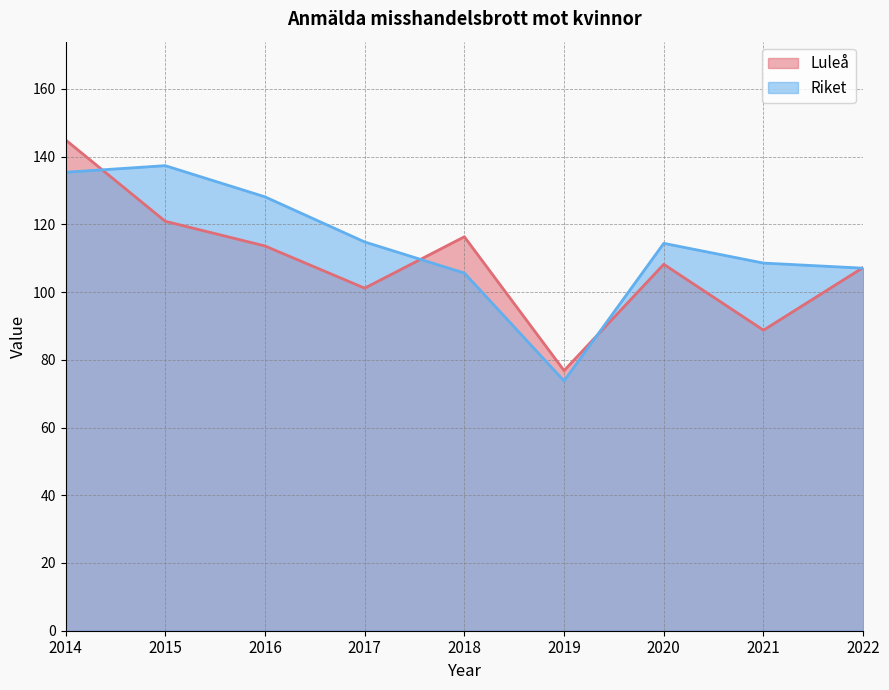

Which series has the largest total across all categories?

Riket